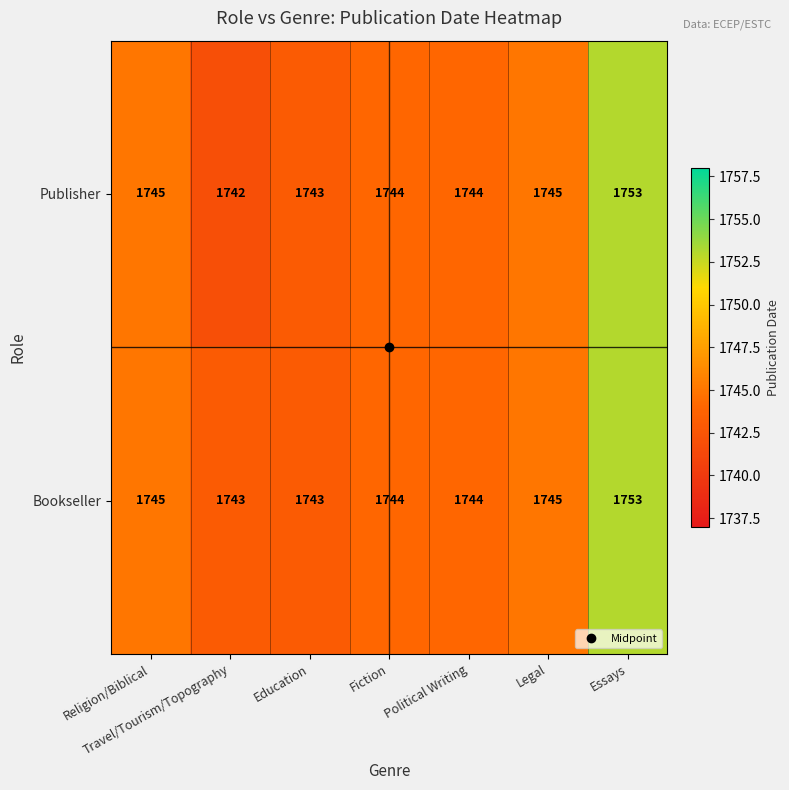

Which series has the largest range (max minus min)?

Publisher